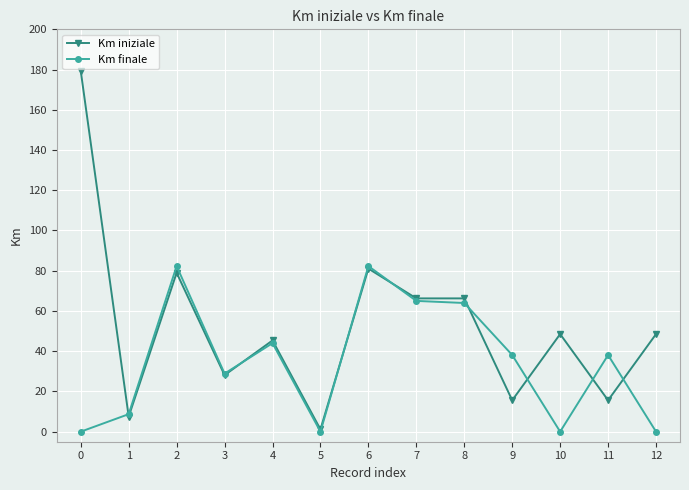

The value of Km iniziale at 4 is 0.4. True or false?

False